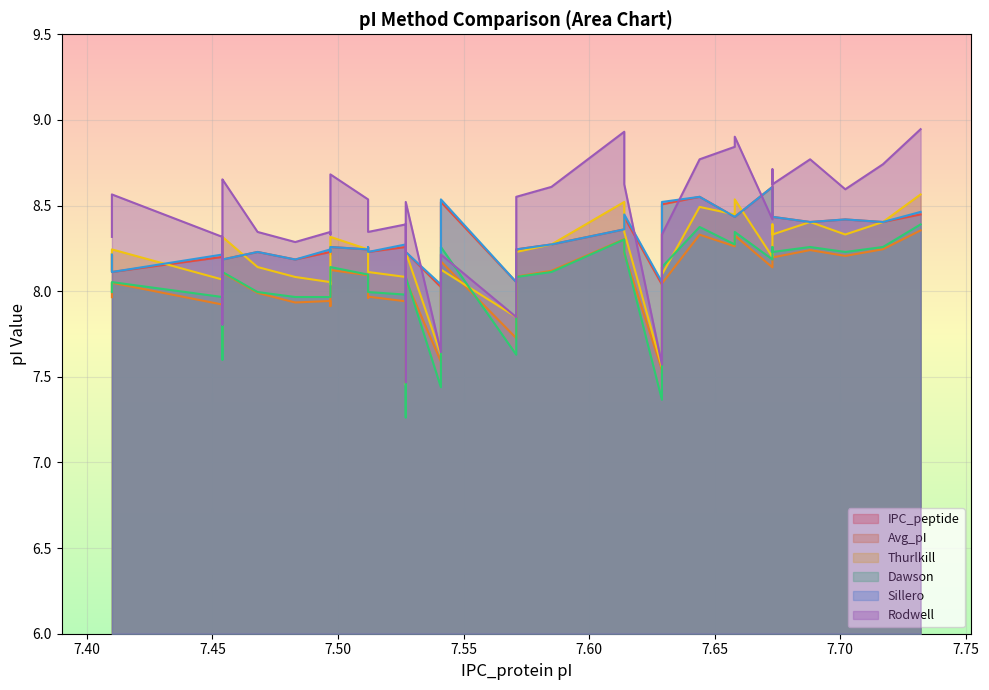

List the series in order of their peak value, lowest first.

Avg_pI, Dawson, Thurlkill, IPC_peptide, Sillero, Rodwell